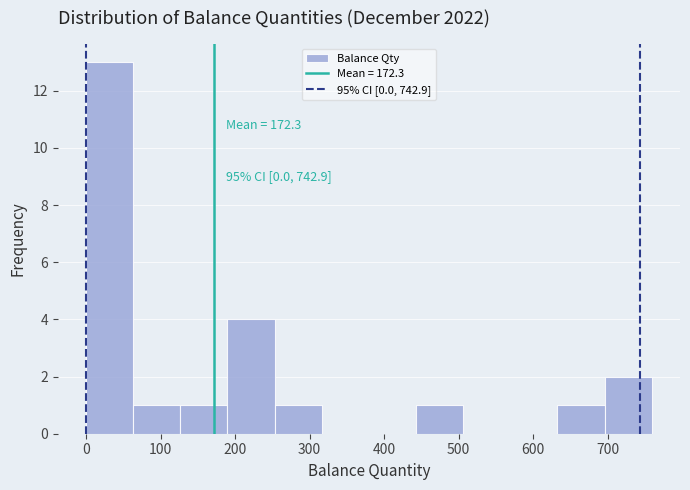

Which range on the x-axis has the tallest bar?

0 to 60